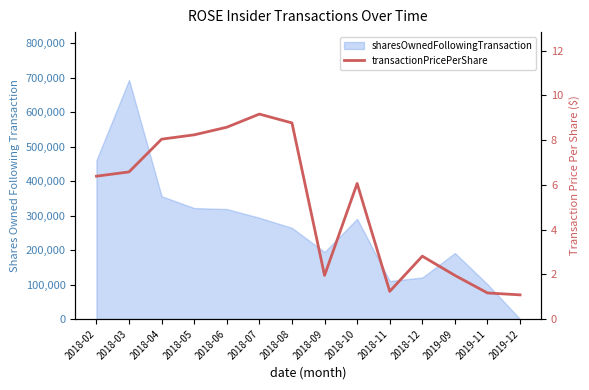

The chart shows a value of 8.8 at 2018-08. True or false?

True